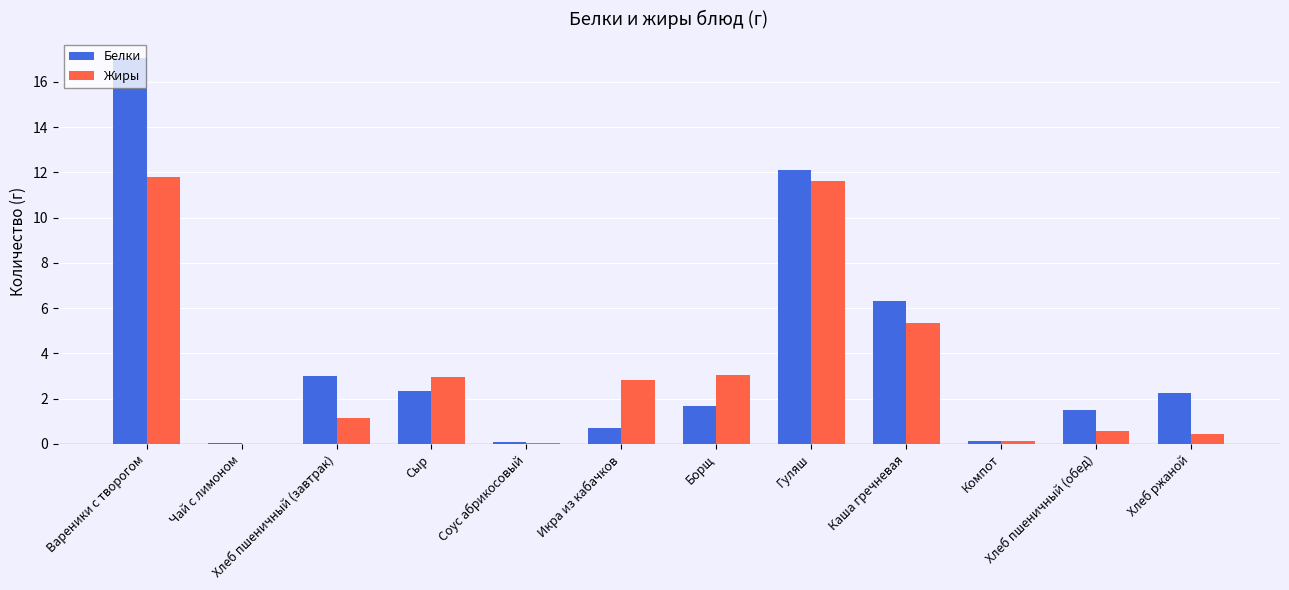

How many categories are shown in the chart?

12